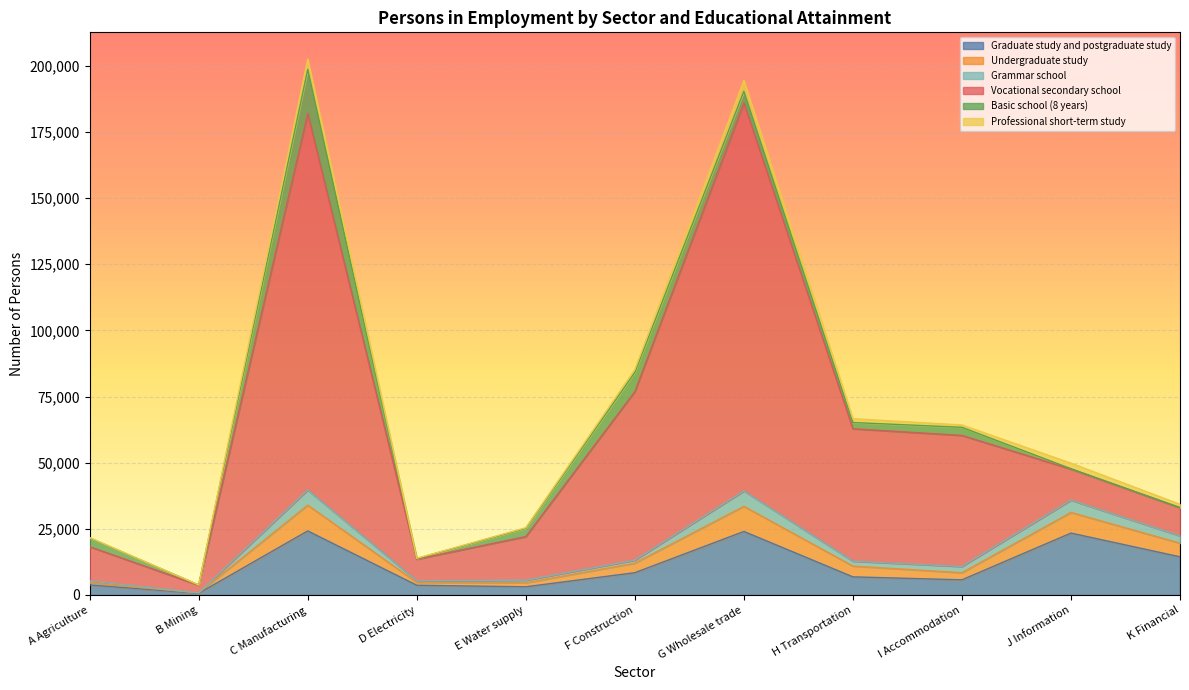

What is the total value across all series at A Agriculture?

21708